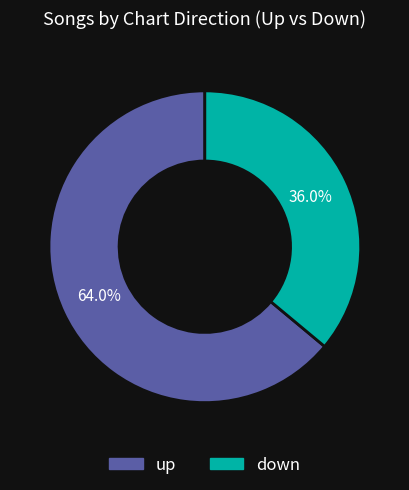

What percentage is the up slice, to the nearest percent?

64%